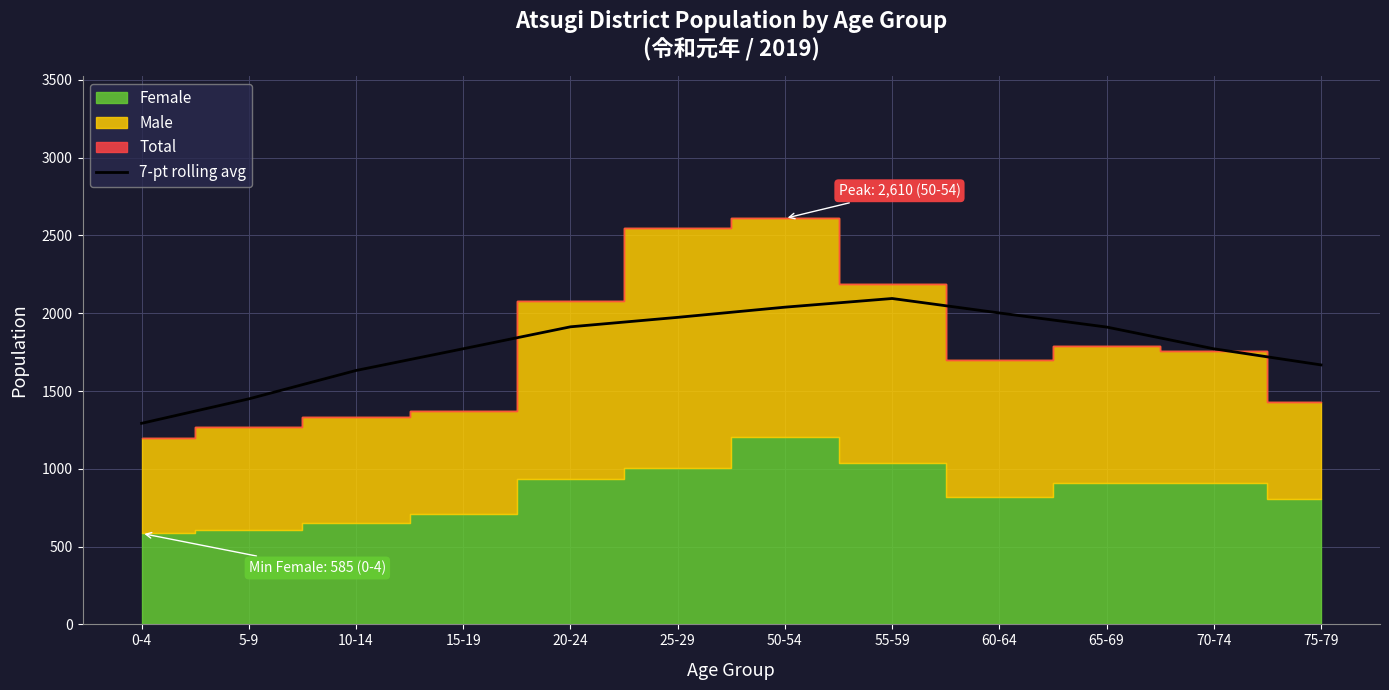

Approximately how many times larger is the value at 55-59 compared to 5-9?

1.4